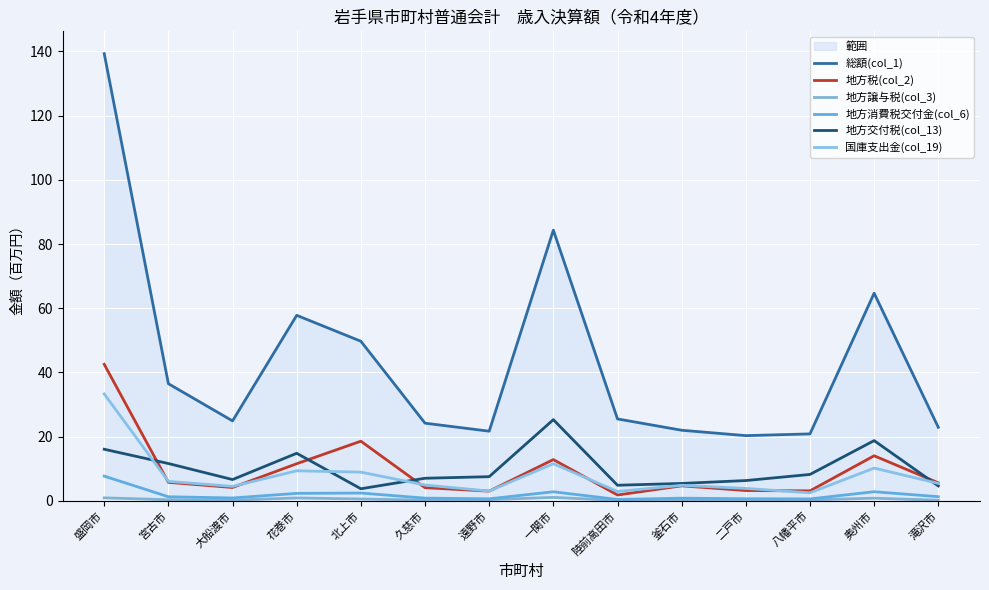

The 地方税(col_2) series shows 2.0 at 宮古市. True or false?

False